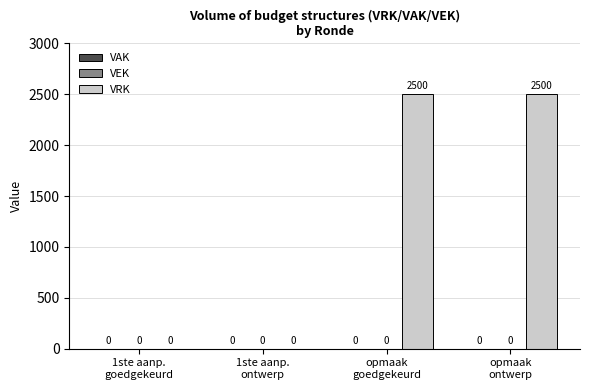

What is the maximum value shown in the chart?

2500